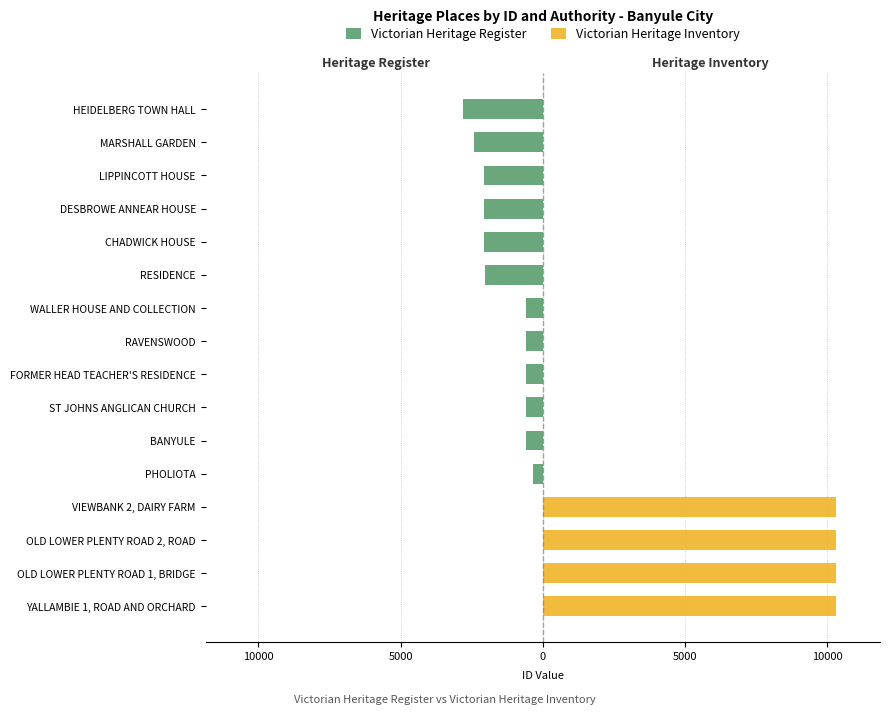

The chart shows a value of 10303 at OLD LOWER PLENTY ROAD 1, BRIDGE. True or false?

True